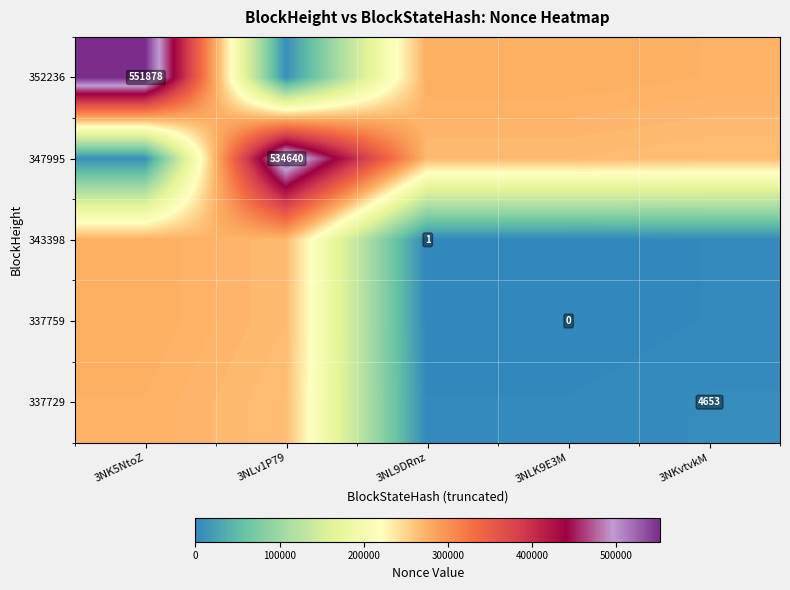

At 3NL9DRnz, list the series in order from largest to smallest.

352236, 347995, 337729, 343398, 337759